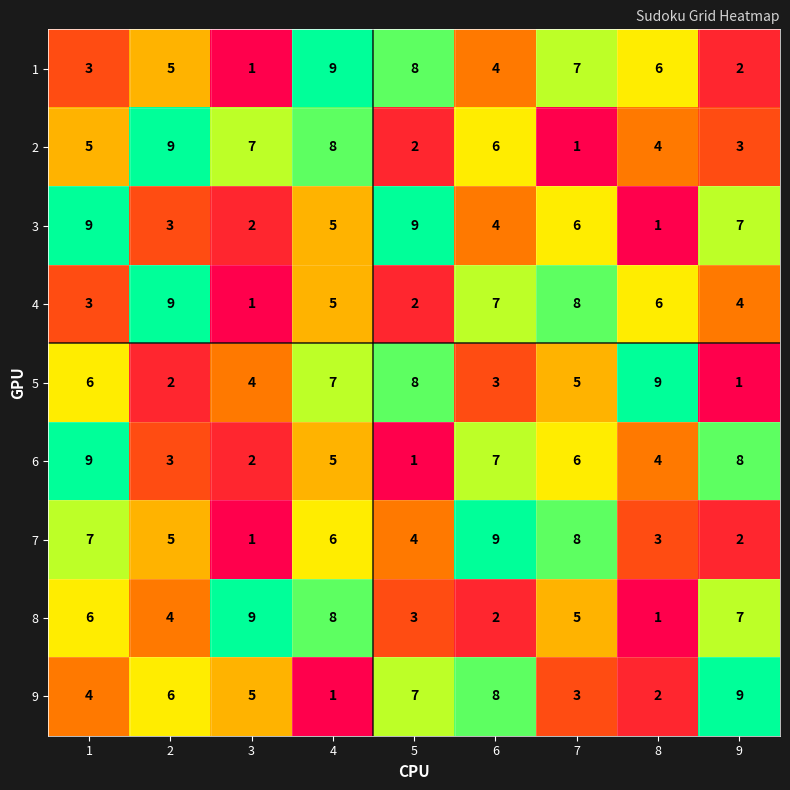

At which label does 6 reach its minimum?

5